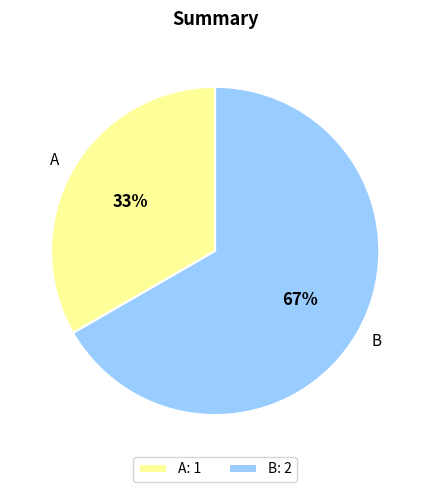

Count the number of slices in the pie.

2